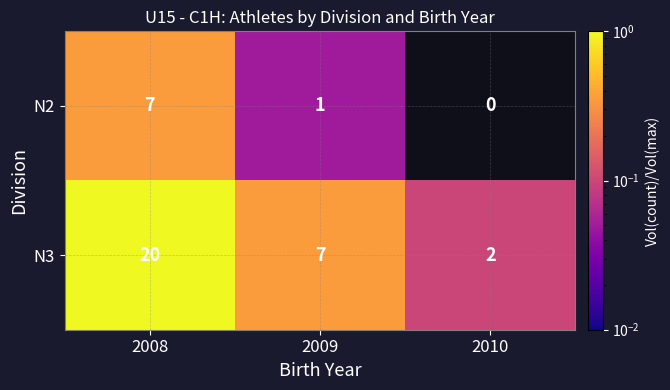

How many data points does each series have?

3